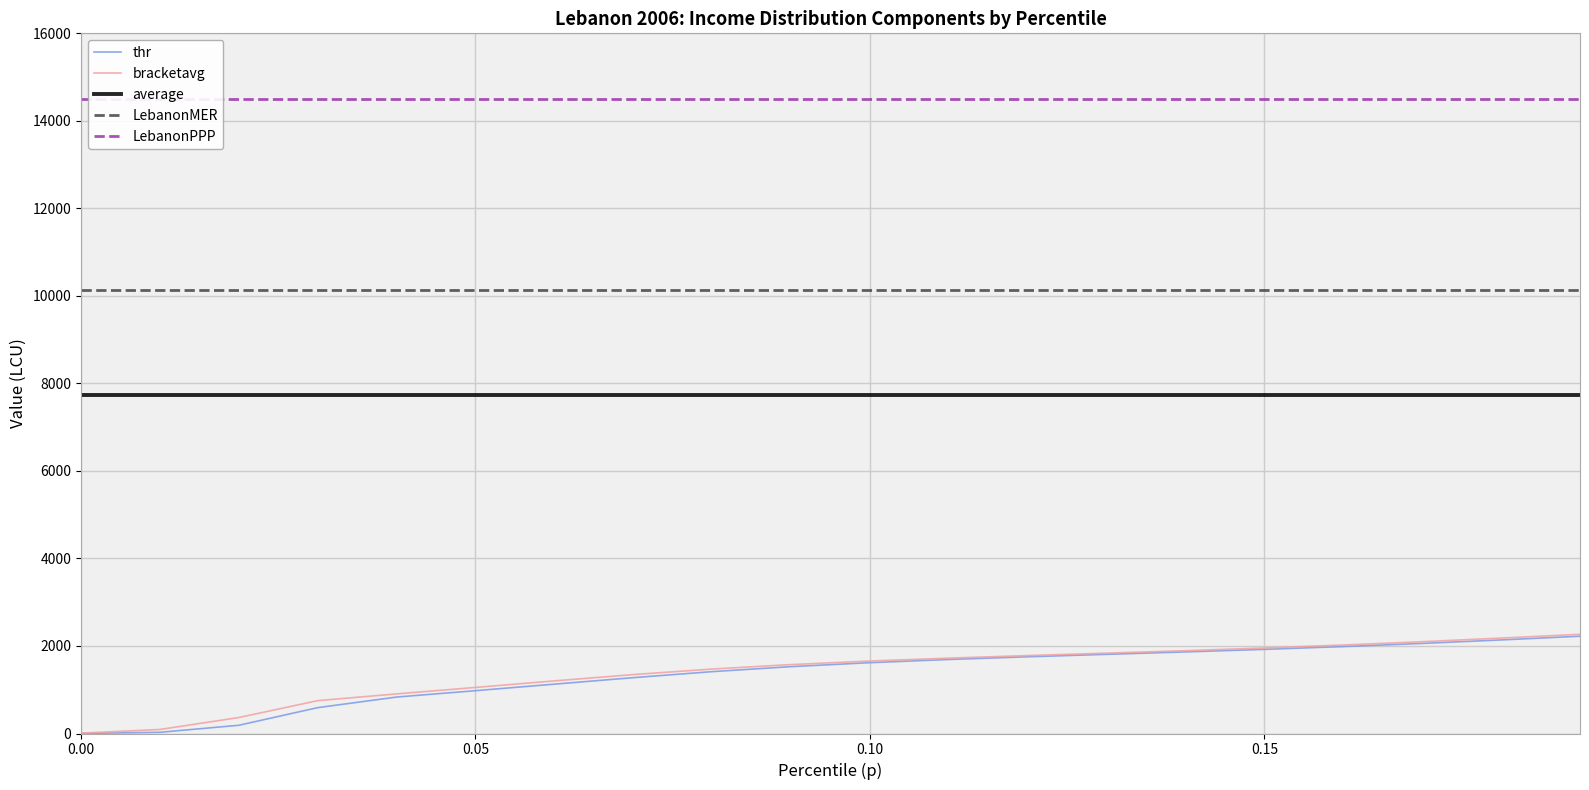

What is the sum of all LebanonMER values?

202807.5